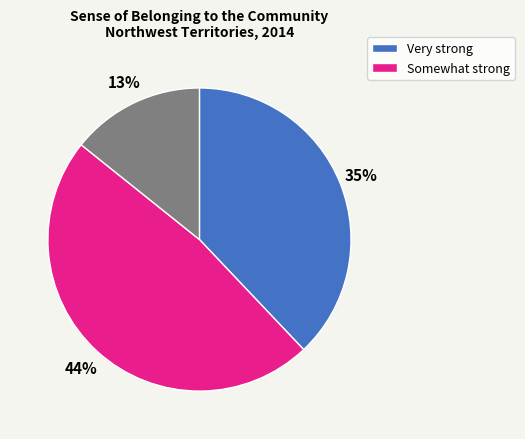

Which series has the widest spread of values?

Somewhat strong